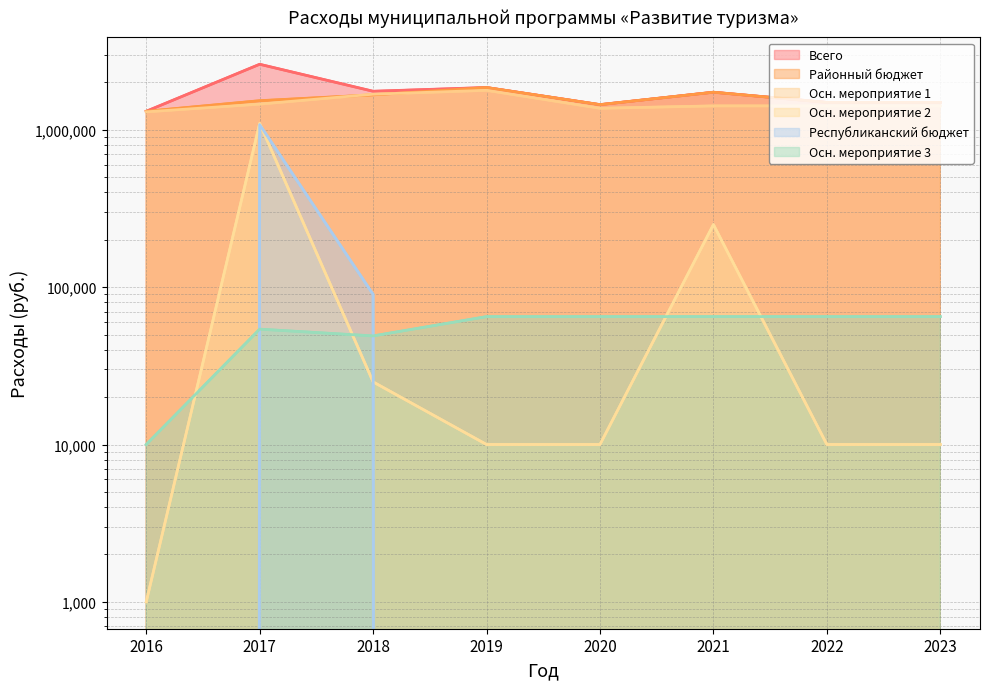

Reading left to right, transcribe all the data shown in this chart.

Всего: 1312200	2610700	1758900	1858000	1446200	1734500	1494500	1494500
Районный бюджет: 1312200	1531700	1668900	1858000	1446200	1734500	1494500	1494500
Осн. мероприятие 1: 1301200	1457300	1684900	1783000	1371200	1419500	1419500	1419500
Осн. мероприятие 2: 1000	1099300	25000	10000	10000	250000	10000	10000
Республиканский бюджет: 0	1079000	90000	0	0	0	0	0
Осн. мероприятие 3: 10000	54100	49000	65000	65000	65000	65000	65000